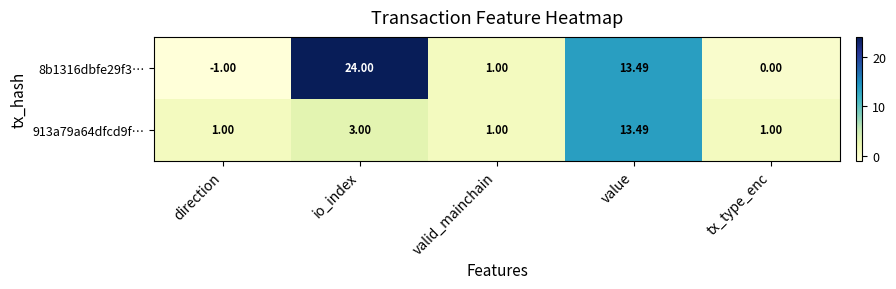

Rank the categories by 8b1316dbfe29f3… value from lowest to highest.

direction, tx_type_enc, valid_mainchain, value, io_index